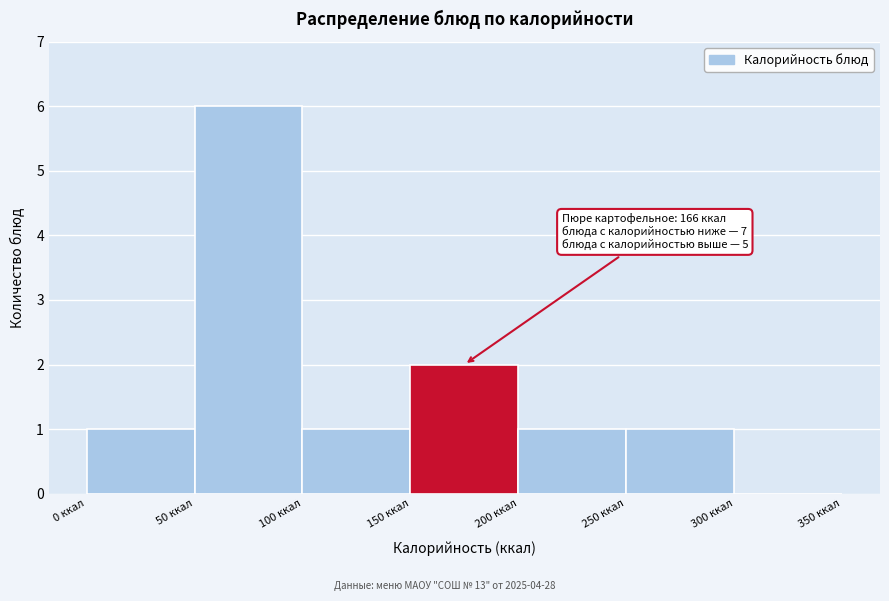

Which range on the x-axis has the tallest bar?

50 to 100